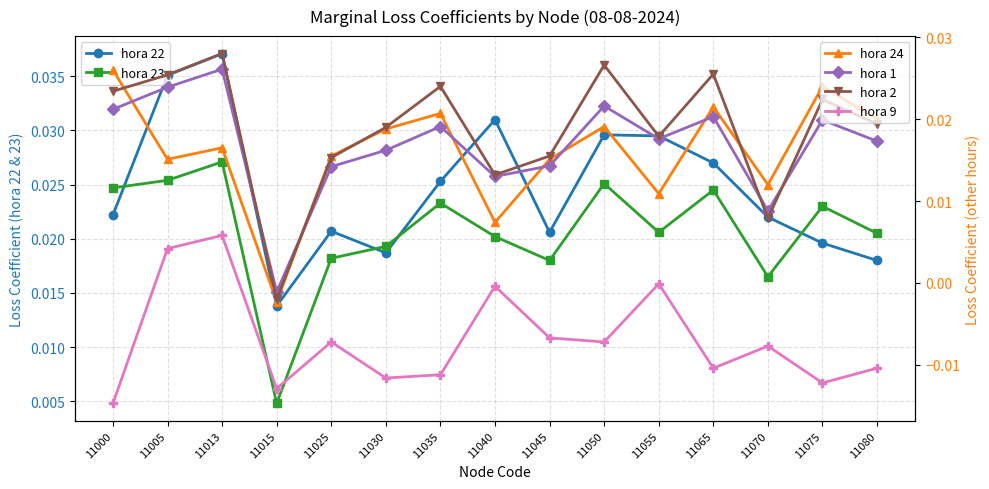

Reading left to right, what are all the values shown in this chart?

hora 22: 11000=0.0	11005=0.0	11013=0.0	11015=0.0	11025=0.0	11030=0.0	11035=0.0	11040=0.0	11045=0.0	11050=0.0	11055=0.0	11065=0.0	11070=0.0	11075=0.0	11080=0.0
hora 23: 11000=0.0	11005=0.0	11013=0.0	11015=0.0	11025=0.0	11030=0.0	11035=0.0	11040=0.0	11045=0.0	11050=0.0	11055=0.0	11065=0.0	11070=0.0	11075=0.0	11080=0.0
hora 24: 11000=0.0	11005=0.0	11013=0.0	11015=-0.0	11025=0.0	11030=0.0	11035=0.0	11040=0.0	11045=0.0	11050=0.0	11055=0.0	11065=0.0	11070=0.0	11075=0.0	11080=0.0
hora 1: 11000=0.0	11005=0.0	11013=0.0	11015=-0.0	11025=0.0	11030=0.0	11035=0.0	11040=0.0	11045=0.0	11050=0.0	11055=0.0	11065=0.0	11070=0.0	11075=0.0	11080=0.0
hora 2: 11000=0.0	11005=0.0	11013=0.0	11015=-0.0	11025=0.0	11030=0.0	11035=0.0	11040=0.0	11045=0.0	11050=0.0	11055=0.0	11065=0.0	11070=0.0	11075=0.0	11080=0.0
hora 9: 11000=-0.0	11005=0.0	11013=0.0	11015=-0.0	11025=-0.0	11030=-0.0	11035=-0.0	11040=-0.0	11045=-0.0	11050=-0.0	11055=-0.0	11065=-0.0	11070=-0.0	11075=-0.0	11080=-0.0